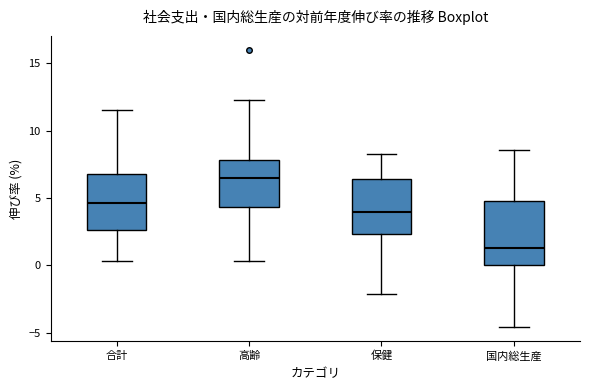

Reading left to right, transcribe this box plot: for each box, give where its median line is, the range the box spans, and where its two whiskers end, as read against the y-axis. The values are not printed on the chart, so give them approximately, as read against the axis.

合計: median 4.5, box 2.5 to 7.0, whiskers 0.5 to 11.5
高齢: median 6.5, box 4.5 to 8.0, whiskers 0.5 to 12.5
保健: median 4.0, box 2.5 to 6.5, whiskers -2.0 to 8.5
国内総生産: median 1.5, box 0.0 to 5.0, whiskers -4.5 to 8.5